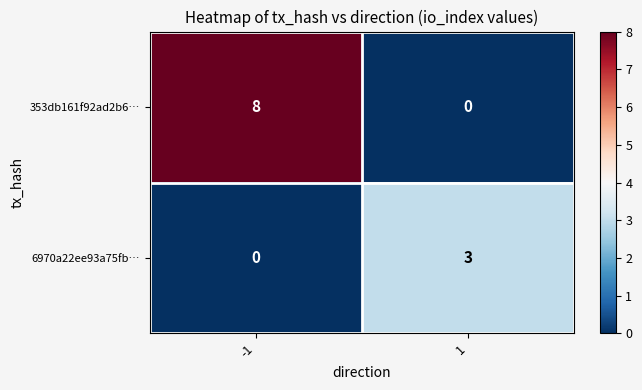

Between -1 and 1, which series saw the biggest shift?

353db161f92ad2b6…